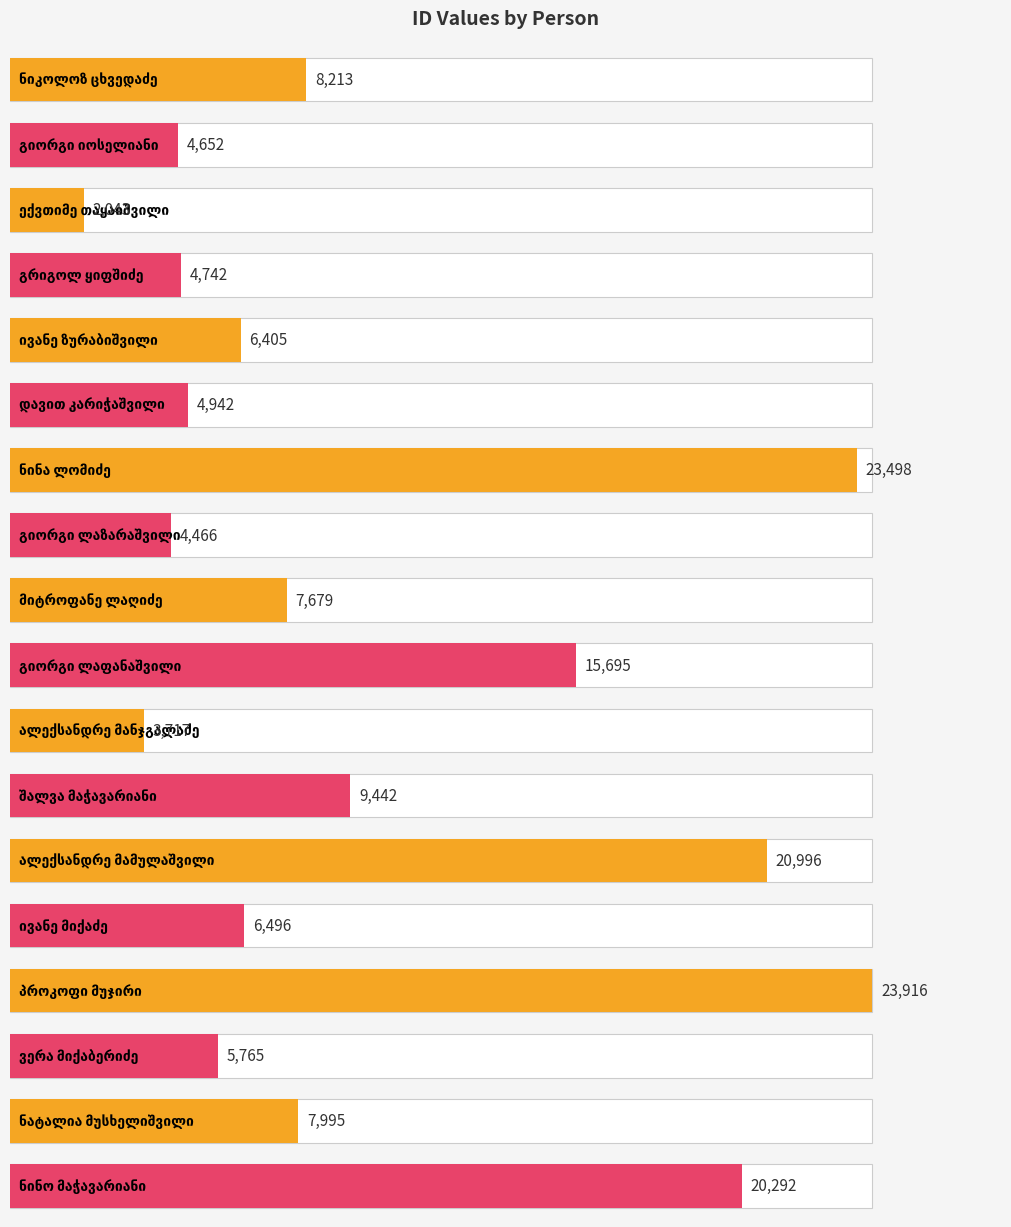

What is the difference between the values at ვერა მიქაბერიძე and ექვთიმე თაყაიშვილი?

3722